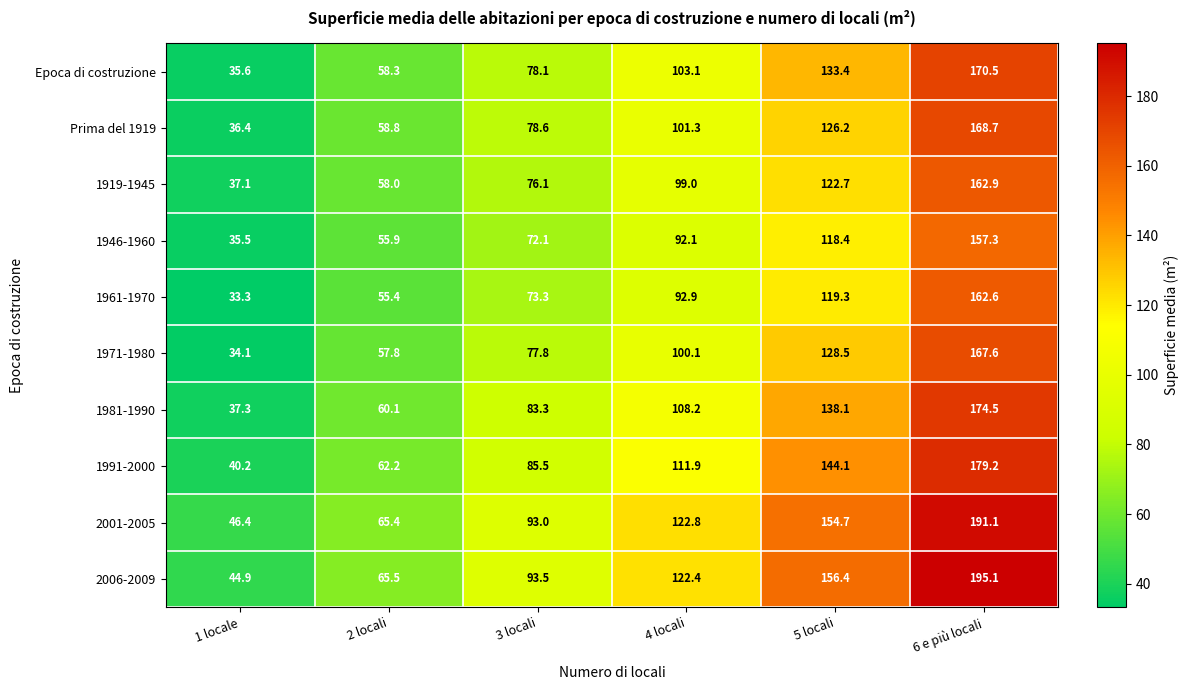

At which label does 1971-1980 reach its minimum?

1 locale